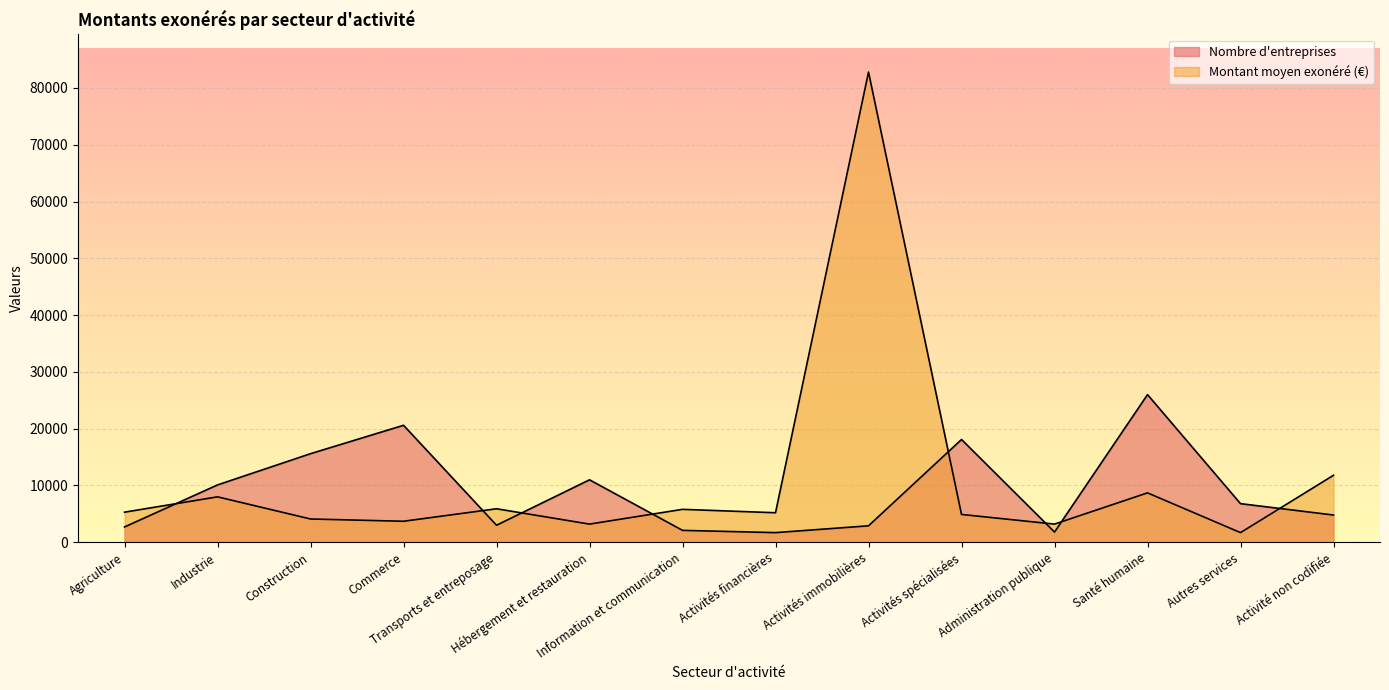

Rank the series at Activité non codifiée from lowest to highest value.

Nombre d'entreprises, Montant moyen exonéré (€)